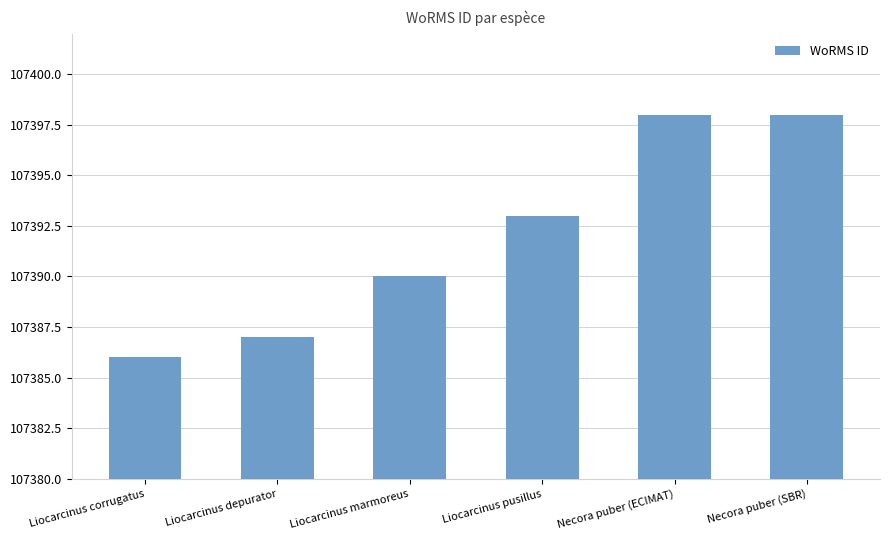

What is the value of the 4th bar from the left?

107393